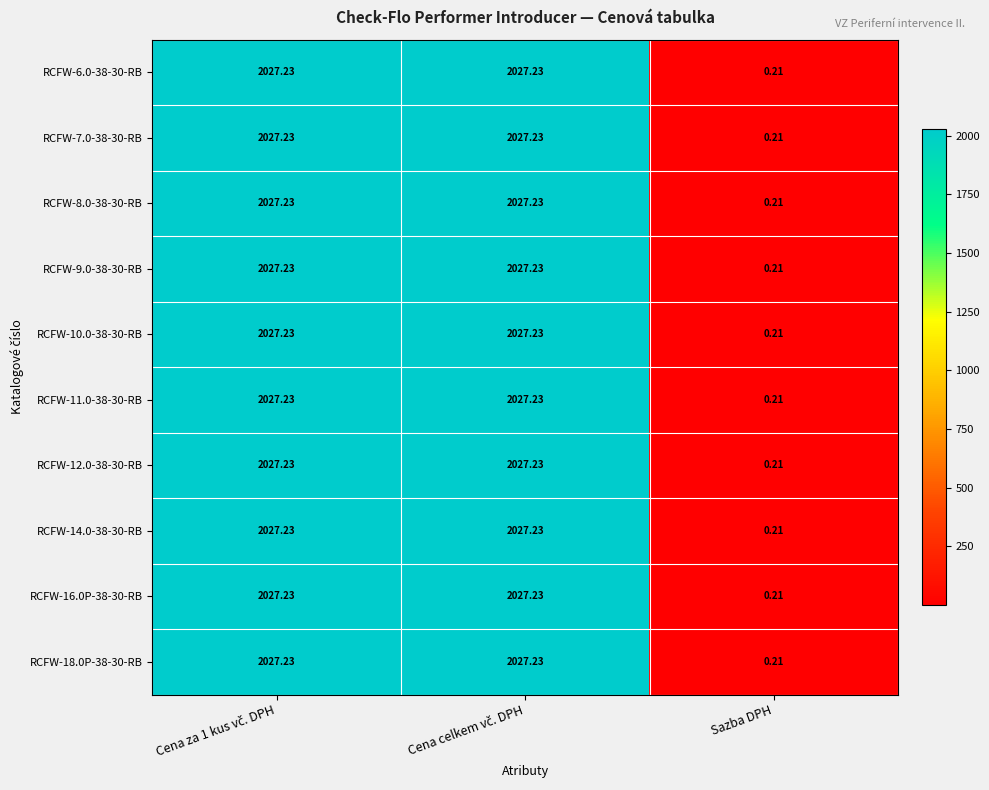

What is the greatest value displayed?

2027.2